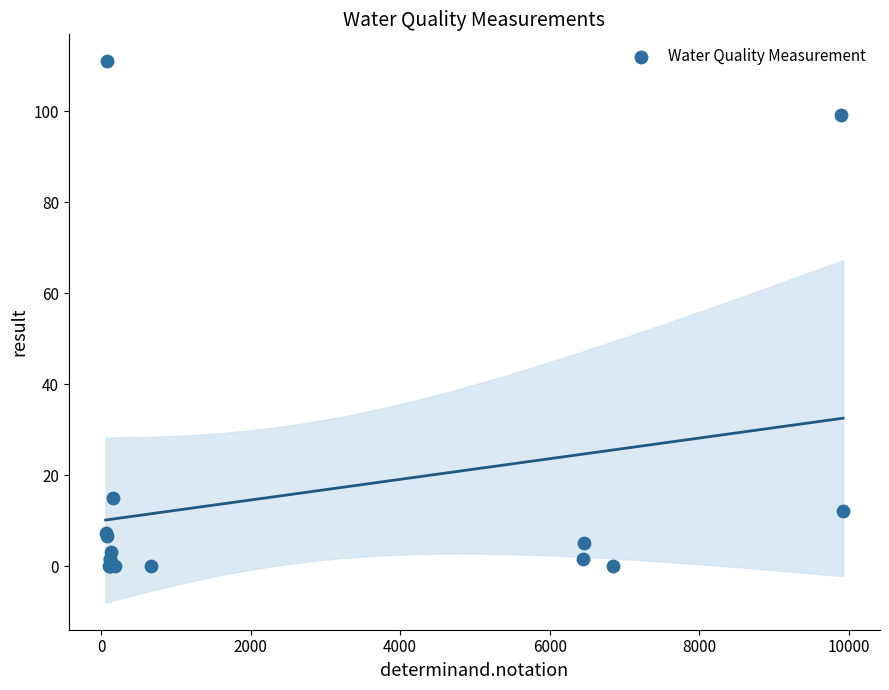

What Y value in the scatter plot is closest to 55?

15.0